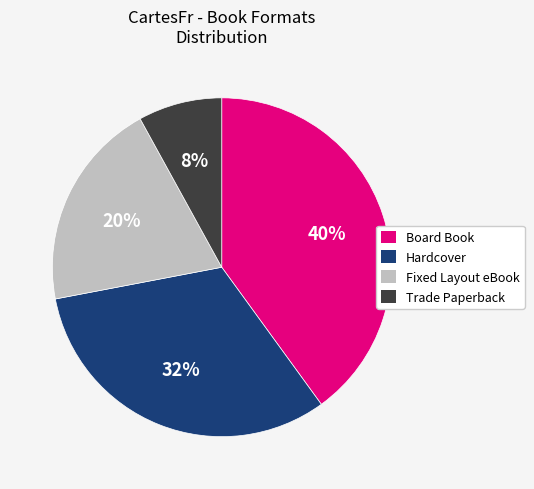

To the nearest percent, what is the difference between the Board Book and Hardcover slice percentages?

8%